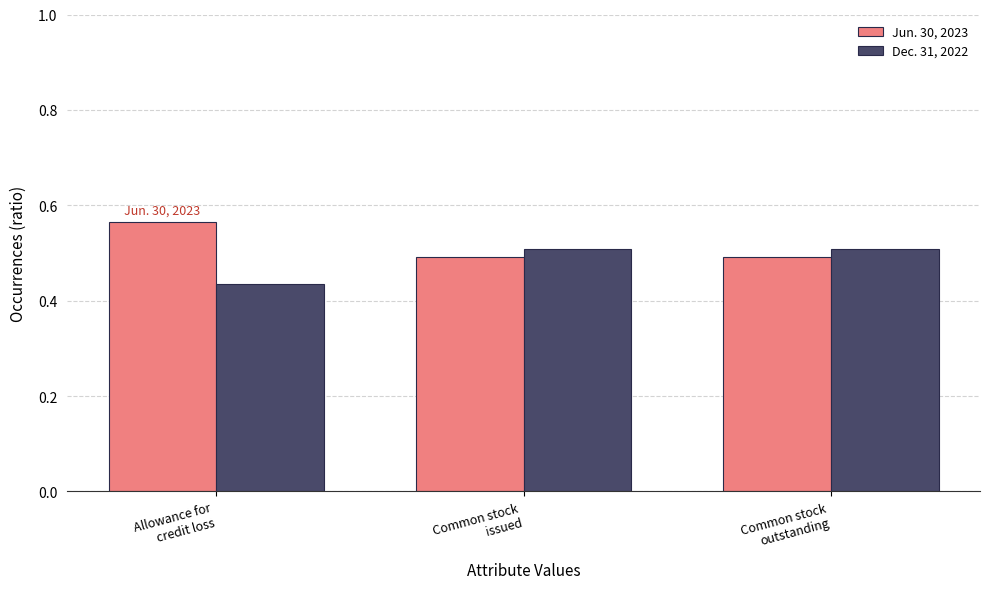

What is the sum of the Jun. 30, 2023 values at Allowance for
credit loss and Common stock
issued?

1.1